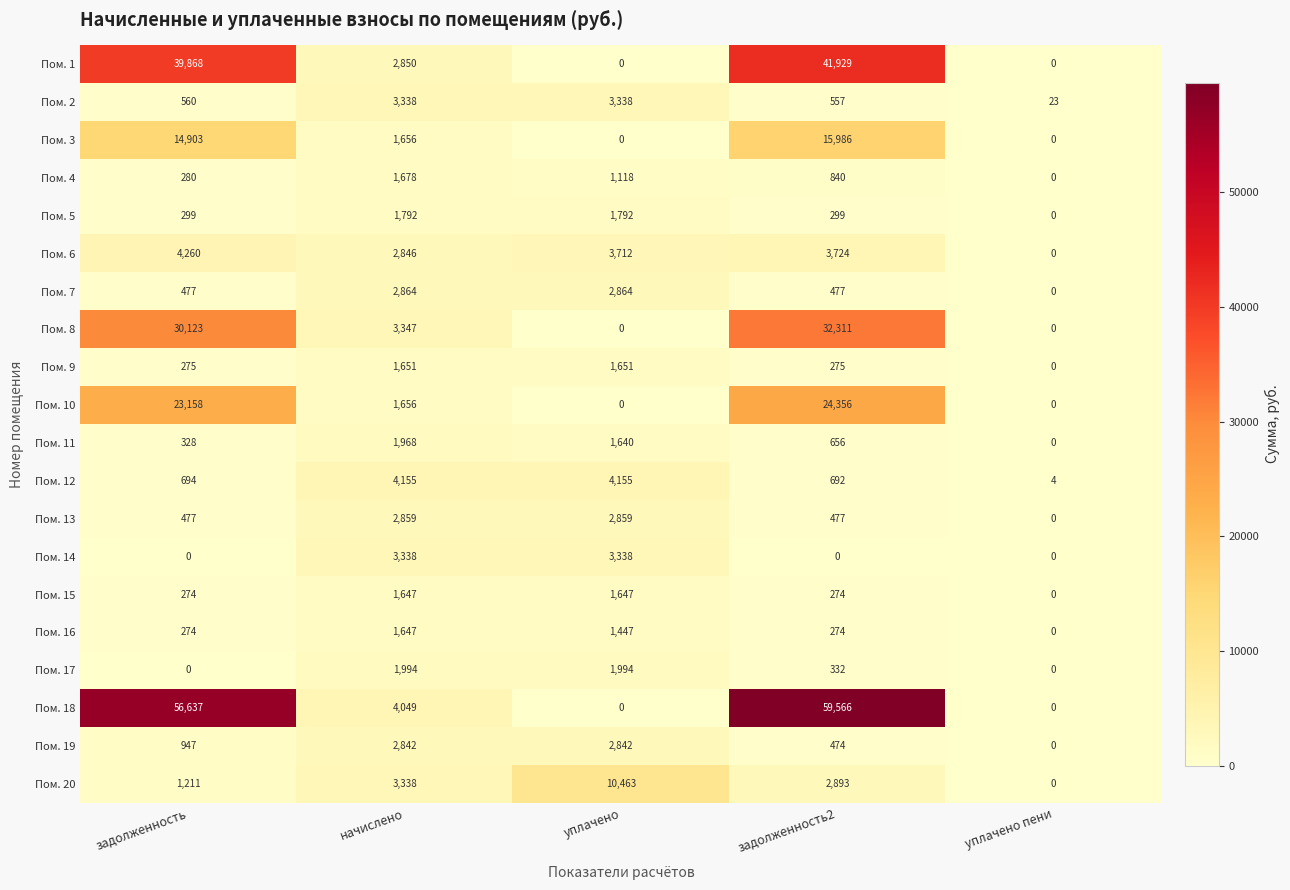

Where does the Пом. 10 series first go above 1656?

задолженность